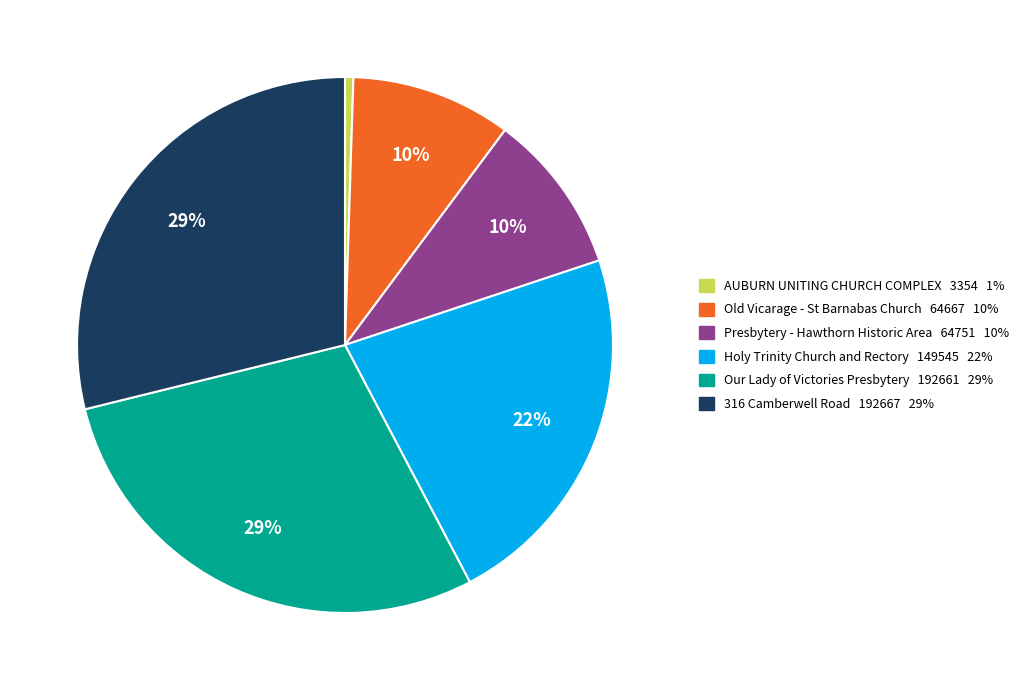

Approximately how many times larger is the value at 316 Camberwell Road compared to Holy Trinity Church and Rectory?

1.3